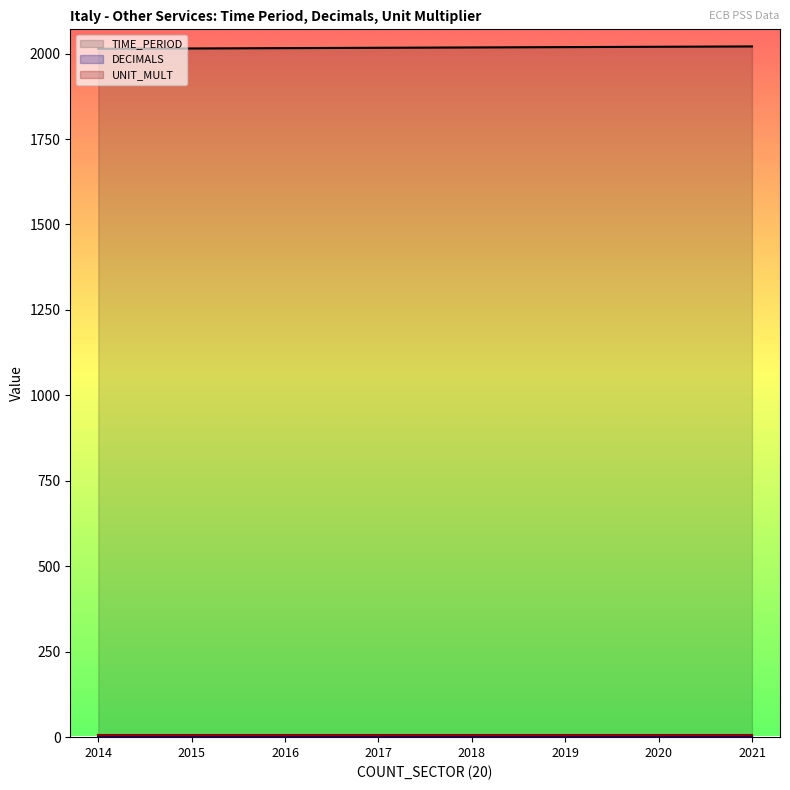

Does the chart display data point markers on the line(s)?

No